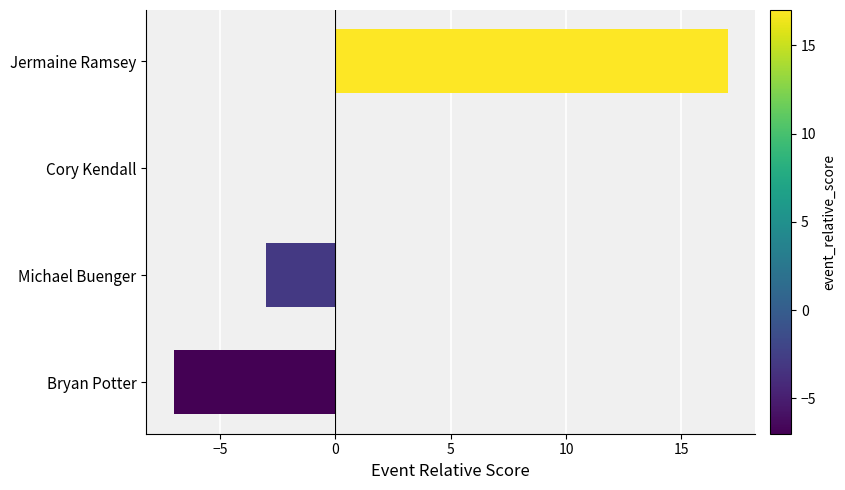

What is the change in value from Bryan Potter to Jermaine Ramsey?

+24